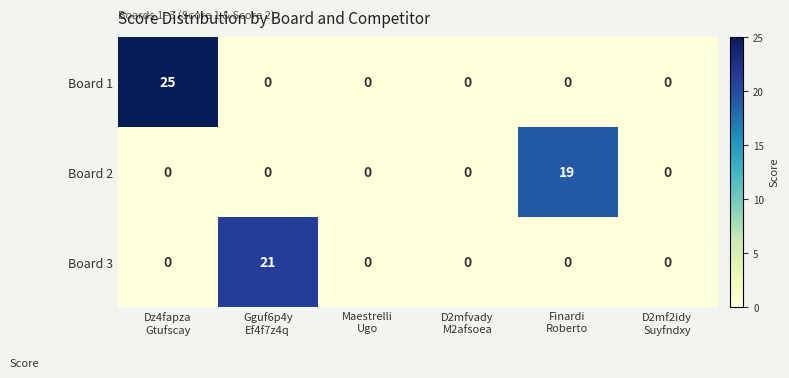

What is the difference between the maximum and minimum values in the Board 1 series?

25